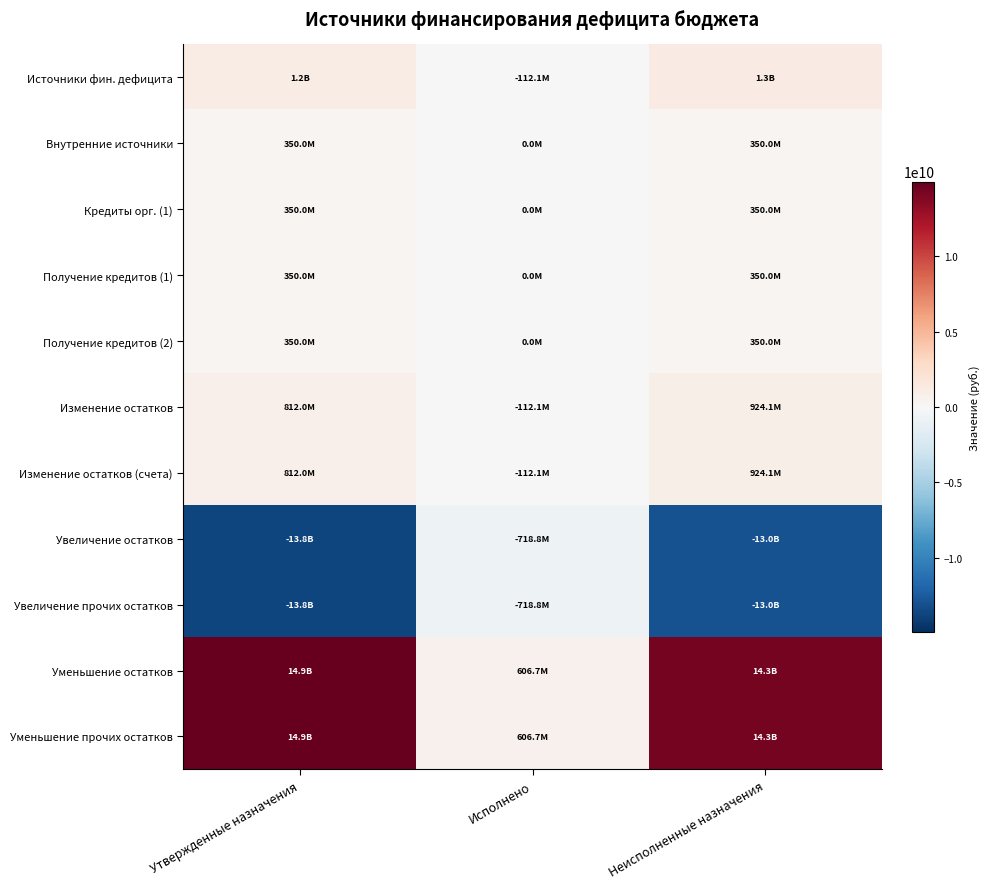

Reading left to right, what are all the values shown in this chart?

Источники фин. дефицита: Утвержденные назначения=1162033717.0	Исполнено=-112107144.7	Неисполненные назначения=1274140861.7
Внутренние источники: Утвержденные назначения=350000000.0	Исполнено=0.0	Неисполненные назначения=350000000.0
Кредиты орг. (1): Утвержденные назначения=350000000.0	Исполнено=0.0	Неисполненные назначения=350000000.0
Получение кредитов (1): Утвержденные назначения=350000000.0	Исполнено=0.0	Неисполненные назначения=350000000.0
Получение кредитов (2): Утвержденные назначения=350000000.0	Исполнено=0.0	Неисполненные назначения=350000000.0
Изменение остатков: Утвержденные назначения=812033717.0	Исполнено=-112107144.7	Неисполненные назначения=924140861.6
Изменение остатков (счета): Утвержденные назначения=812033717.0	Исполнено=-112107144.7	Неисполненные назначения=924140861.6
Увеличение остатков: Утвержденные назначения=-13755454413.0	Исполнено=-718804490.1	Неисполненные назначения=-13036649922.9
Увеличение прочих остатков: Утвержденные назначения=-13755454413.0	Исполнено=-718804490.1	Неисполненные назначения=-13036649922.9
Уменьшение остатков: Утвержденные назначения=14941082490.0	Исполнено=606697345.5	Неисполненные назначения=14334385144.5
Уменьшение прочих остатков: Утвержденные назначения=14941082490.0	Исполнено=606697345.5	Неисполненные назначения=14334385144.5